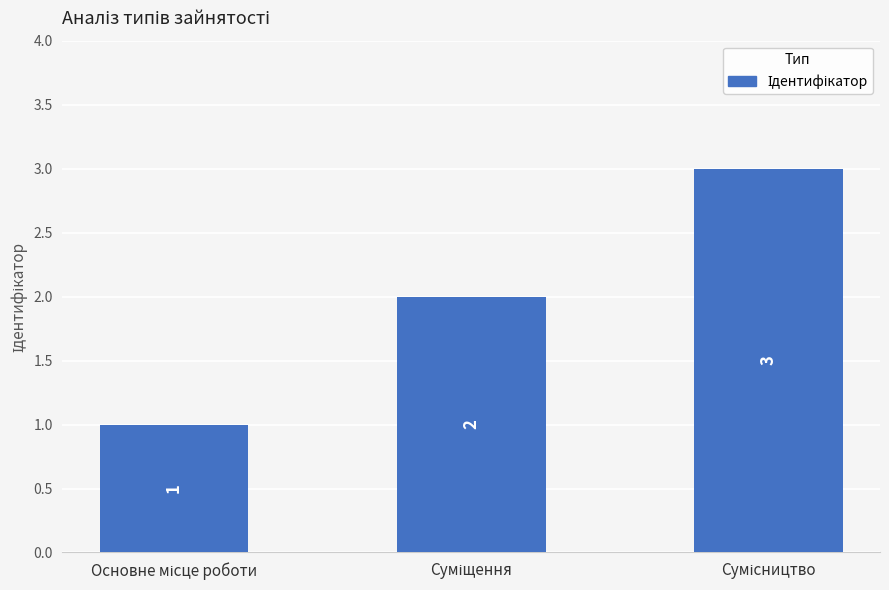

Reading left to right, list all the values displayed in this chart.

1	2	3